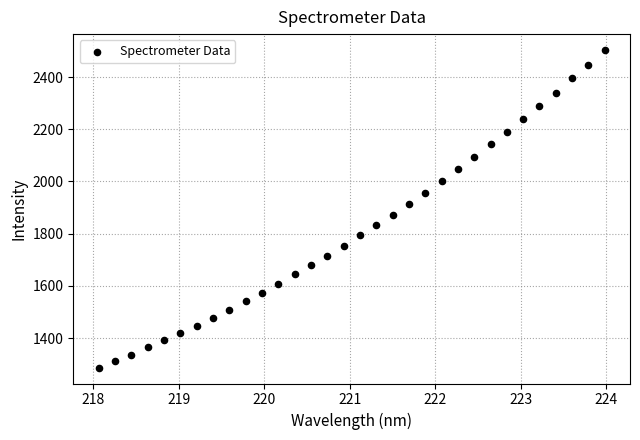

What is the range of Y values (max minus min)?

1216.6